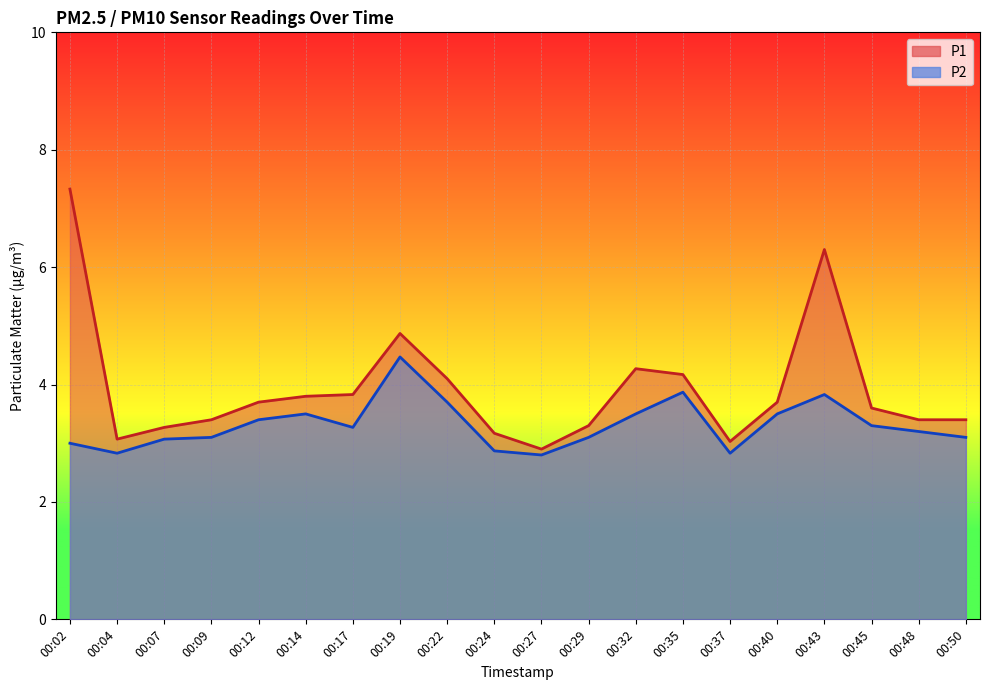

True or false: P2 and P1 intersect in this chart.

False